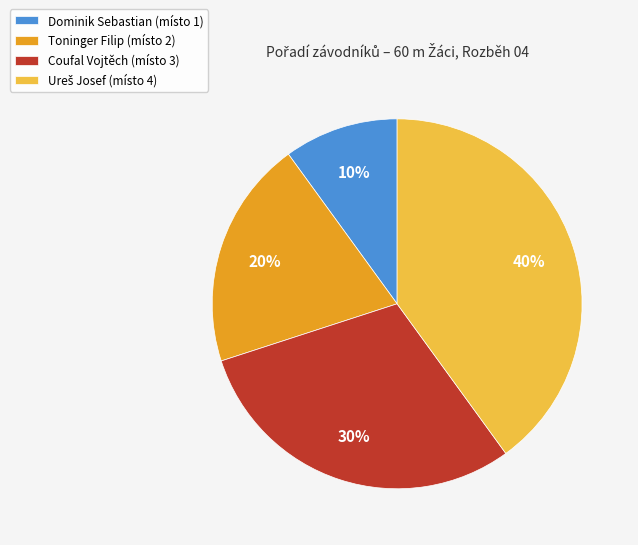

What percentage is the Toninger Filip (místo 2) slice, to the nearest percent?

20%